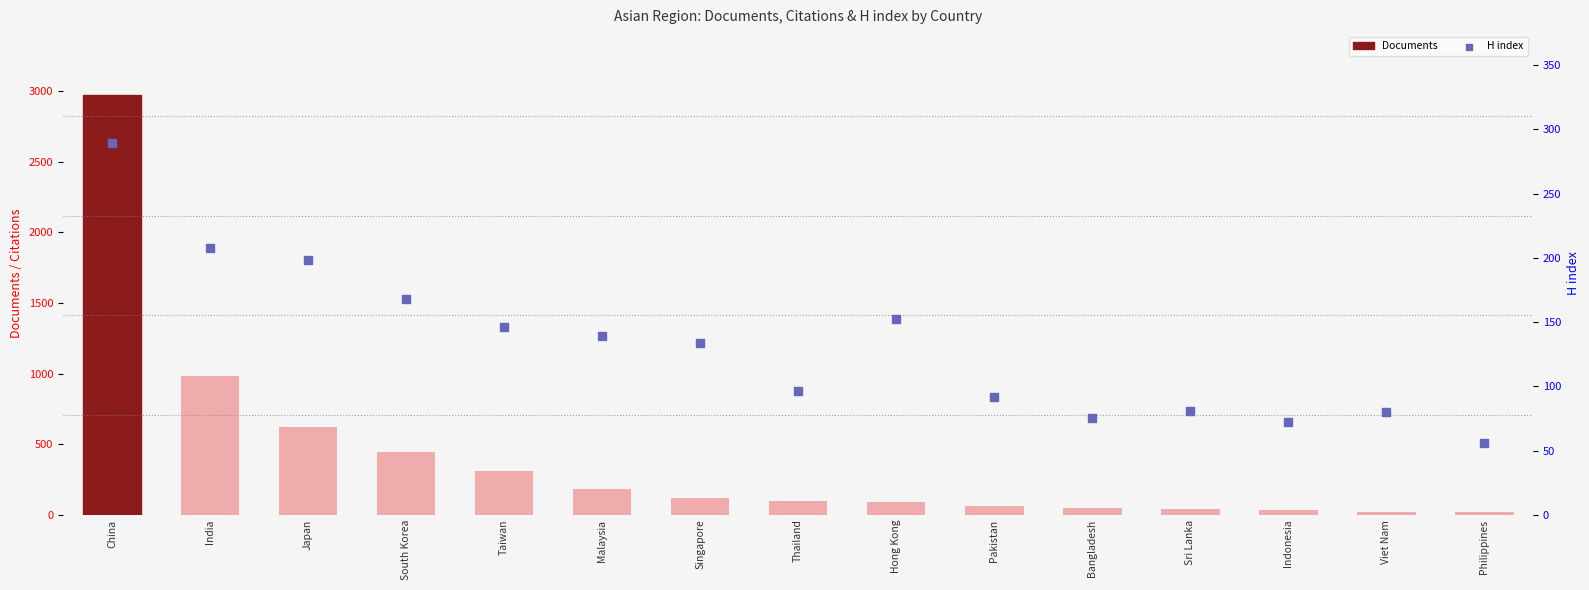

At how many categories does at least one series exceed 982?

2